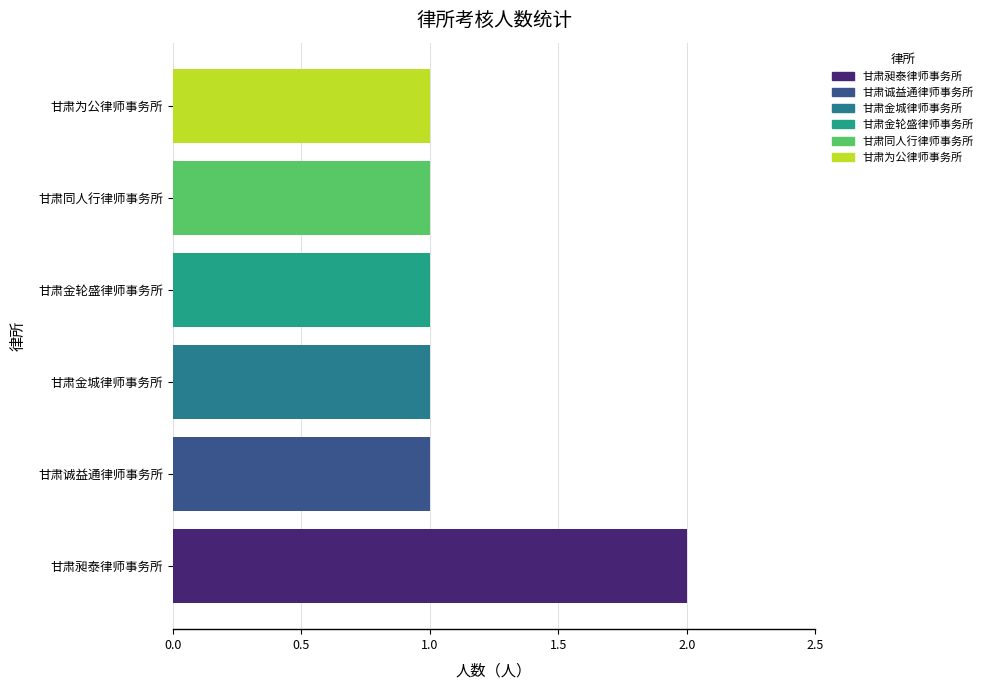

Reading top to bottom, extract all data points from this chart.

甘肃为公律师事务所=1	甘肃同人行律师事务所=1	甘肃金轮盛律师事务所=1	甘肃金城律师事务所=1	甘肃诚益通律师事务所=1	甘肃昶泰律师事务所=2